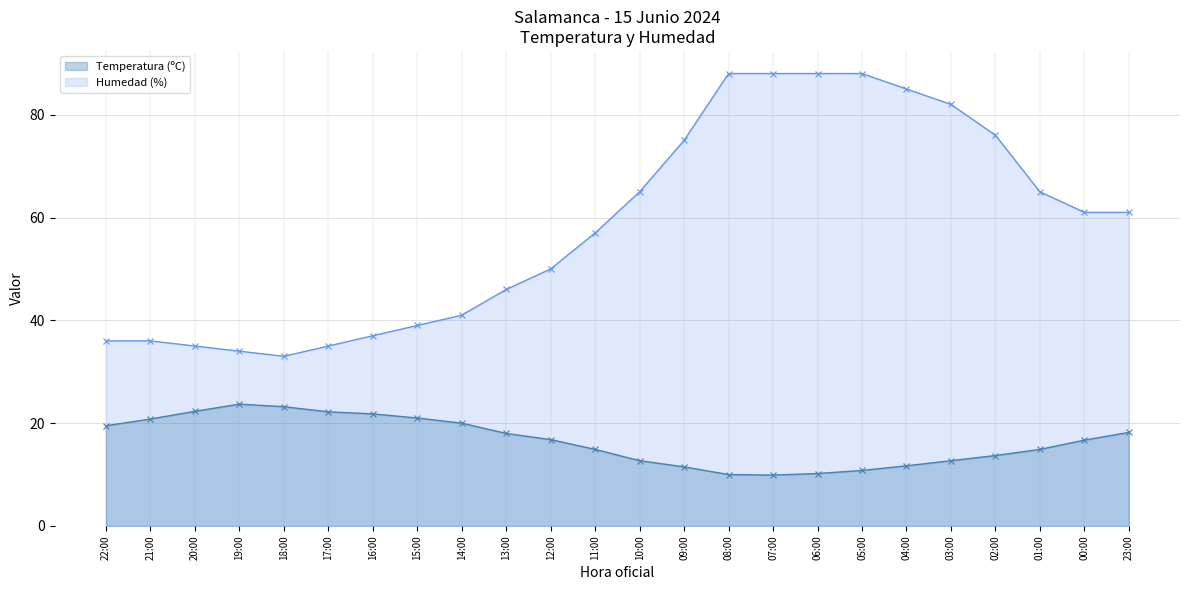

Reading left to right, list all the values displayed in this chart.

Temperatura (ºC): 22:00=19.5	21:00=20.8	20:00=22.3	19:00=23.7	18:00=23.2	17:00=22.2	16:00=21.8	15:00=21.0	14:00=20.0	13:00=18.0	12:00=16.8	11:00=14.9	10:00=12.7	09:00=11.5	08:00=10.0	07:00=9.9	06:00=10.2	05:00=10.8	04:00=11.7	03:00=12.7	02:00=13.7	01:00=14.9	00:00=16.7	23:00=18.2
Humedad (%): 22:00=36.0	21:00=36.0	20:00=35.0	19:00=34.0	18:00=33.0	17:00=35.0	16:00=37.0	15:00=39.0	14:00=41.0	13:00=46.0	12:00=50.0	11:00=57.0	10:00=65.0	09:00=75.0	08:00=88.0	07:00=88.0	06:00=88.0	05:00=88.0	04:00=85.0	03:00=82.0	02:00=76.0	01:00=65.0	00:00=61.0	23:00=61.0